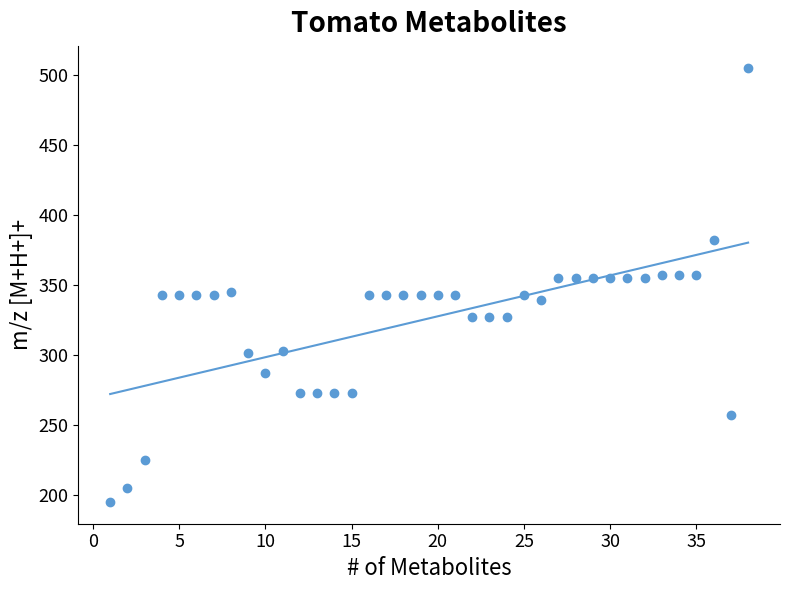

What is the range of Y values (max minus min)?

310.1